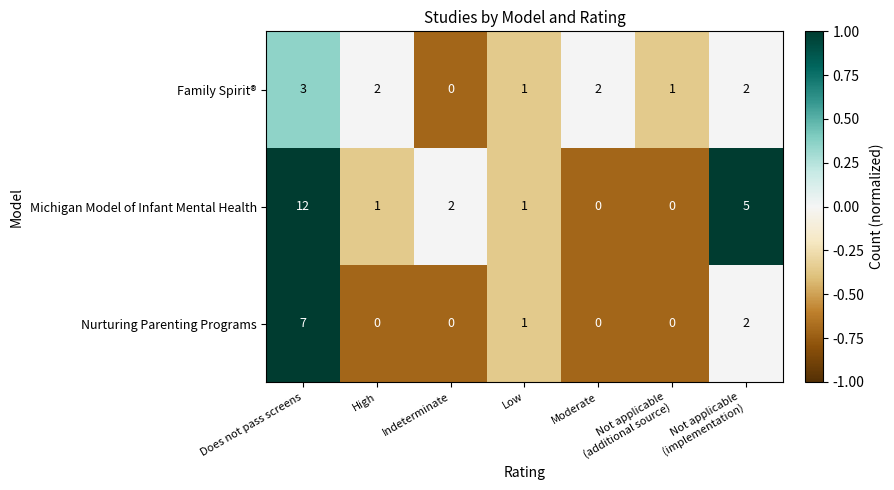

How many data points in Nurturing Parenting Programs are above 0?

3